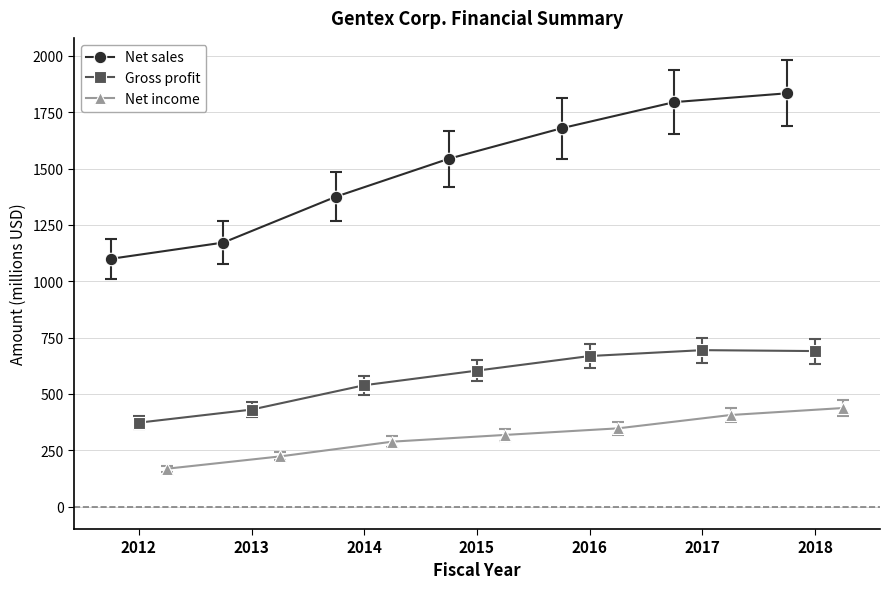

What is the minimum value for Net income?

168.6